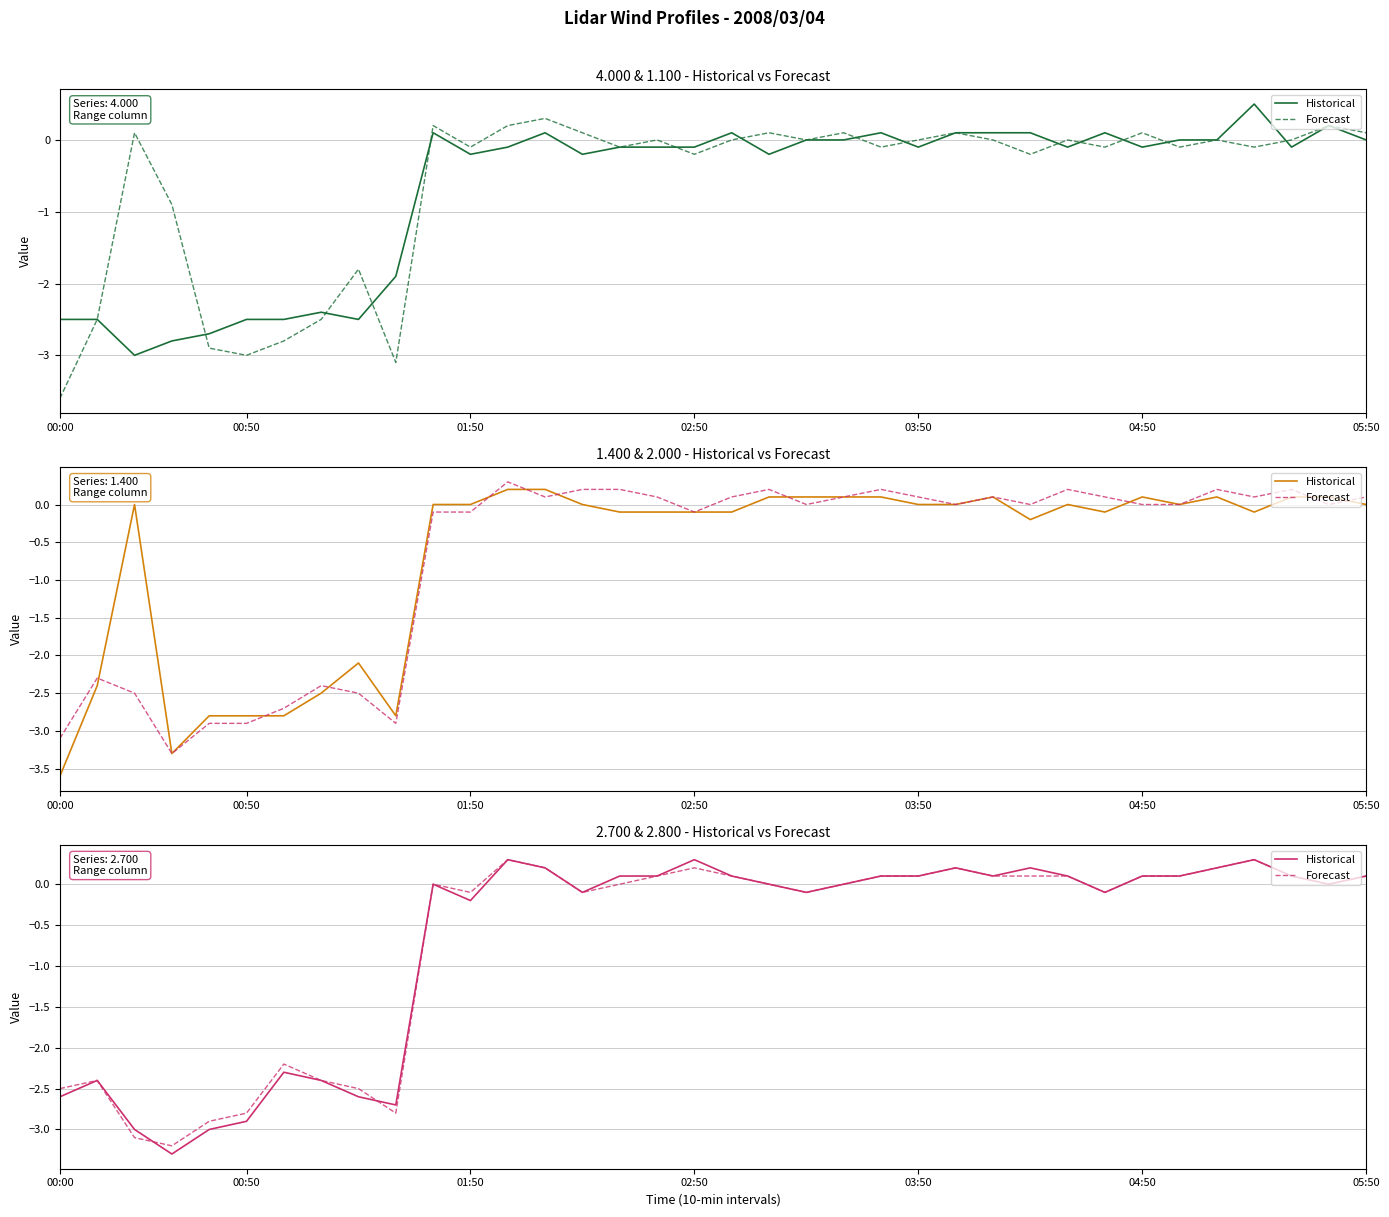

Which series changed the most between 00:50 and 29?

Historical